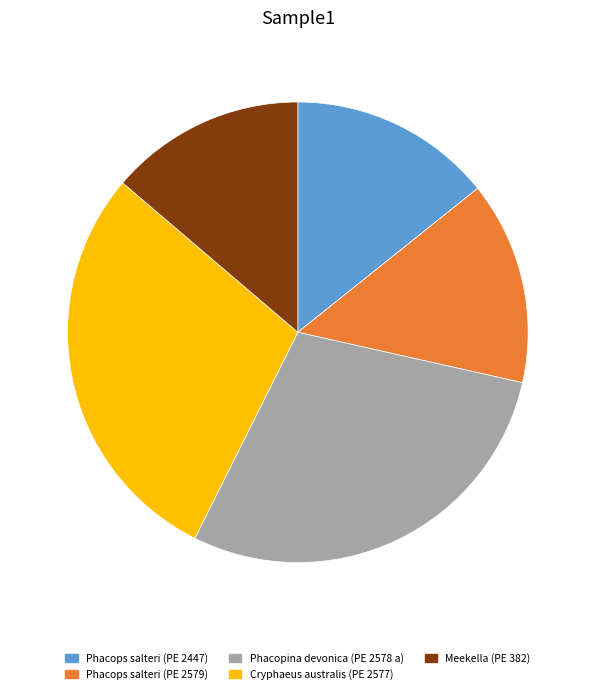

Does any single category account for the majority?

No